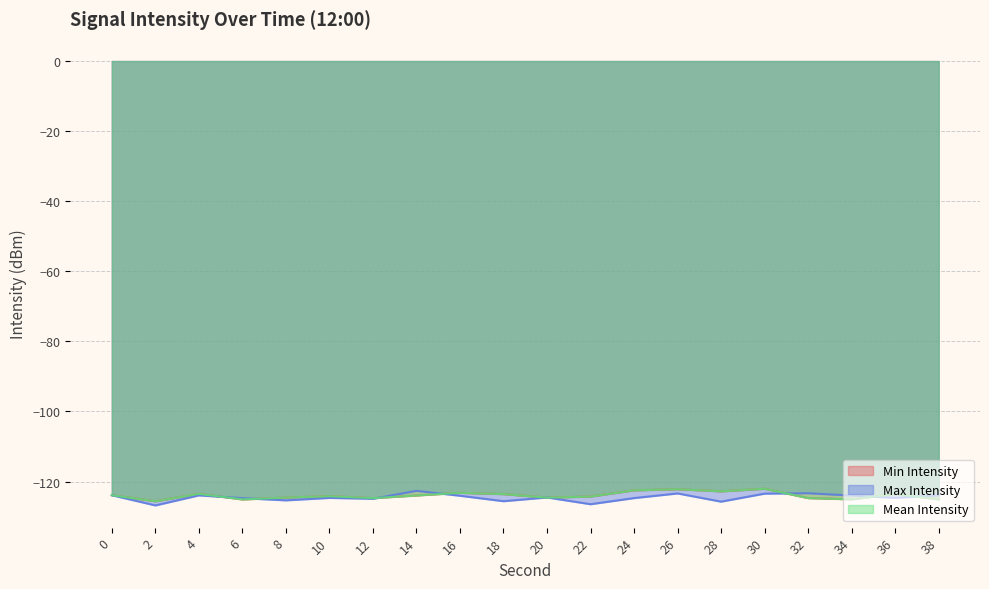

Where is Min Intensity nearest to the value -123?

16